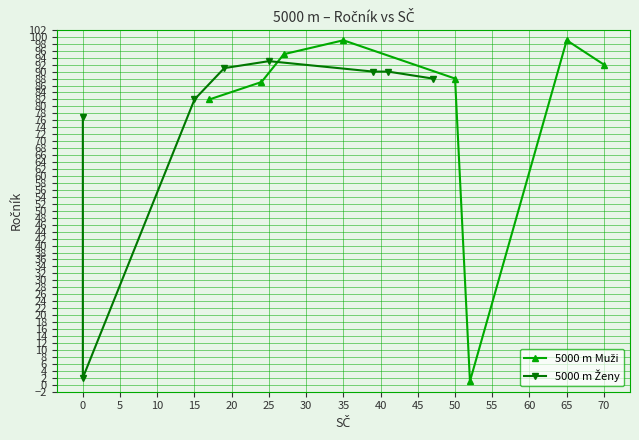

What is the spread (max minus min) of values at 30?

4